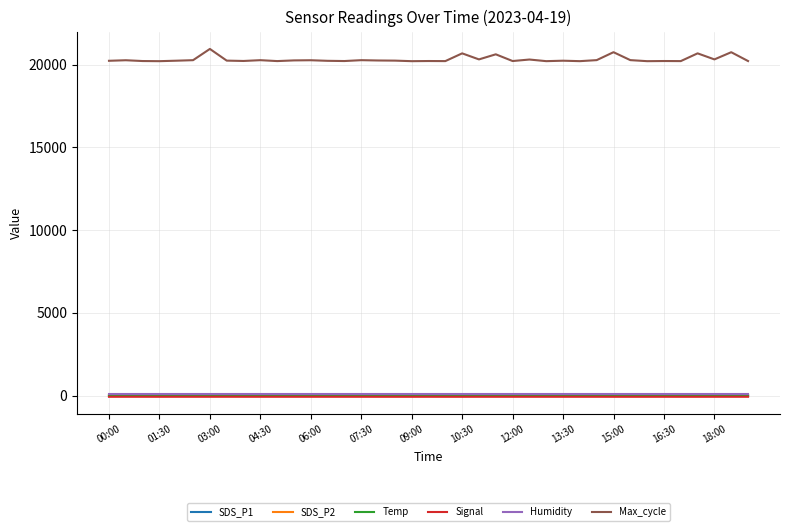

What is the sum of all Temp values?

418.6